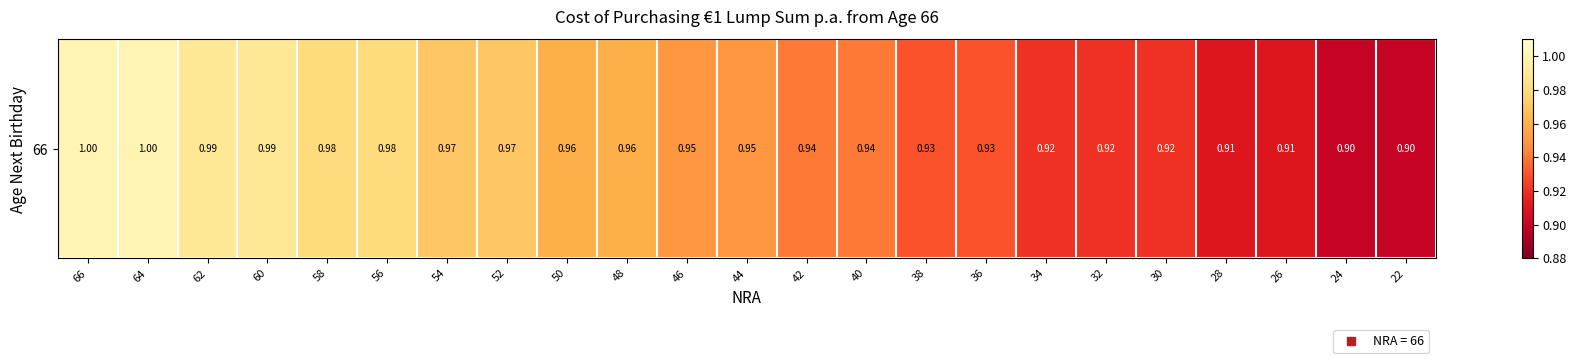

The value at 66 is 0.6. True or false?

False